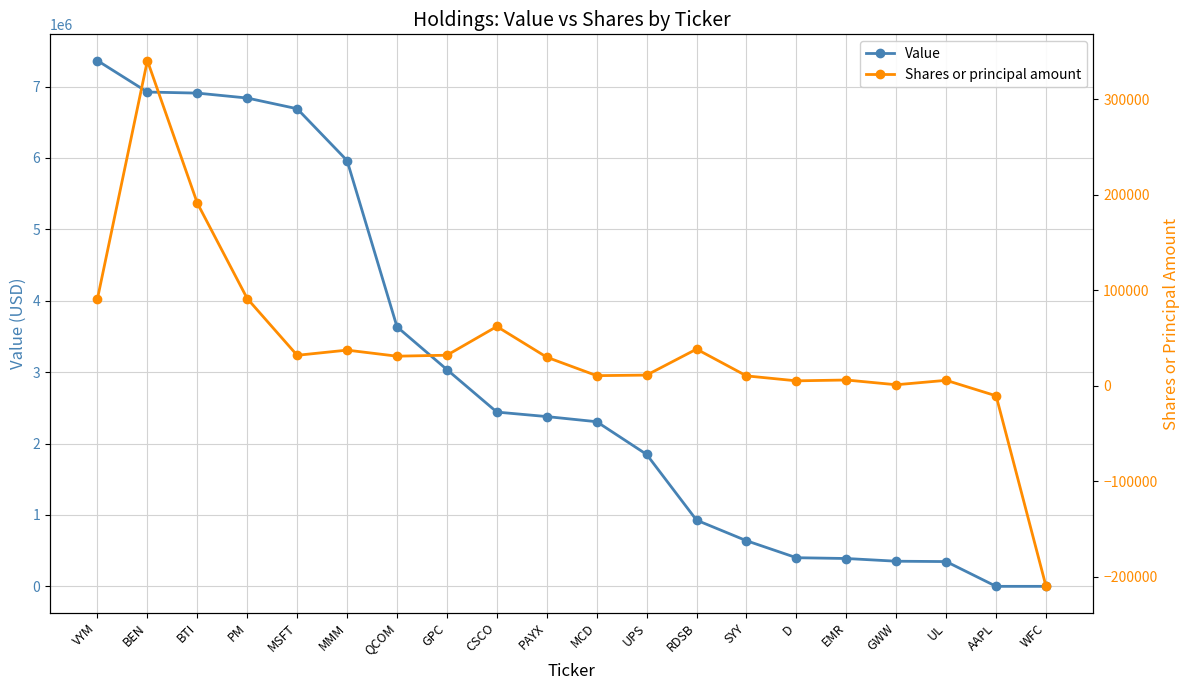

What is the sum of the Value values at BEN and BTI?

13833000